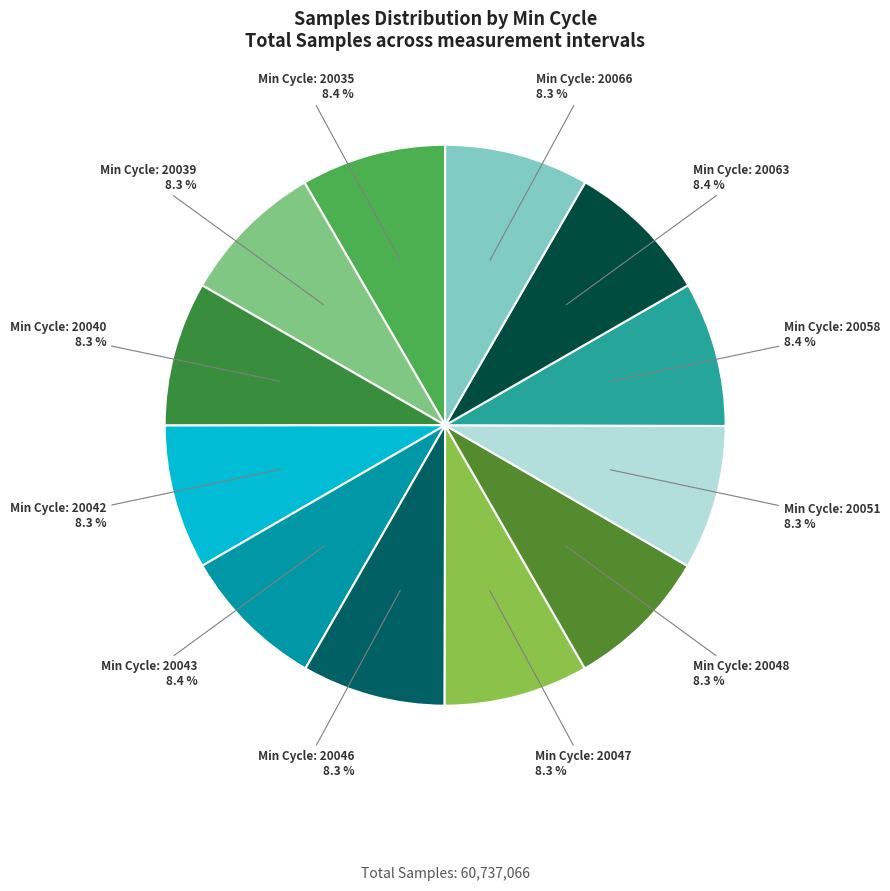

How many slices are in this pie chart?

12